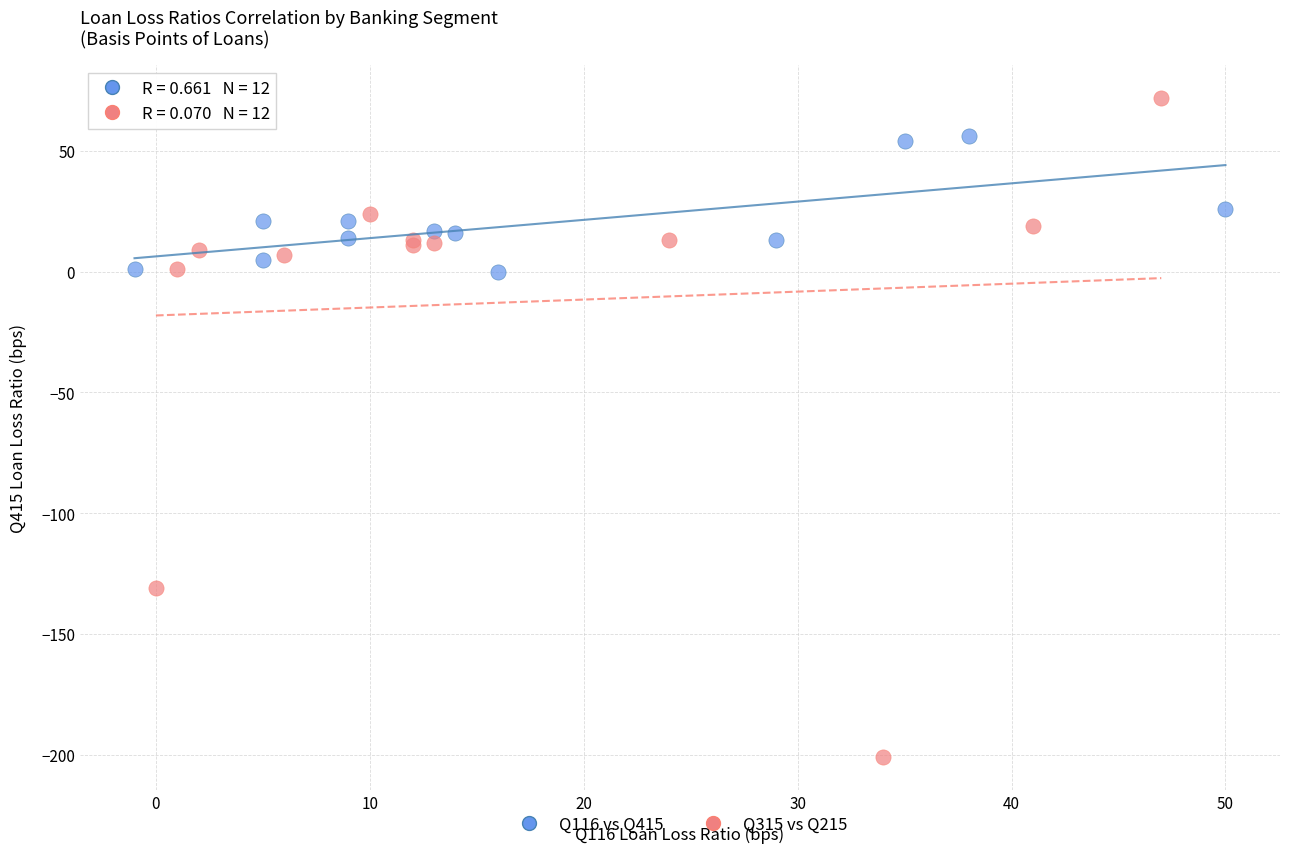

Which series reaches the minimum Y coordinate?

Q315 vs Q215